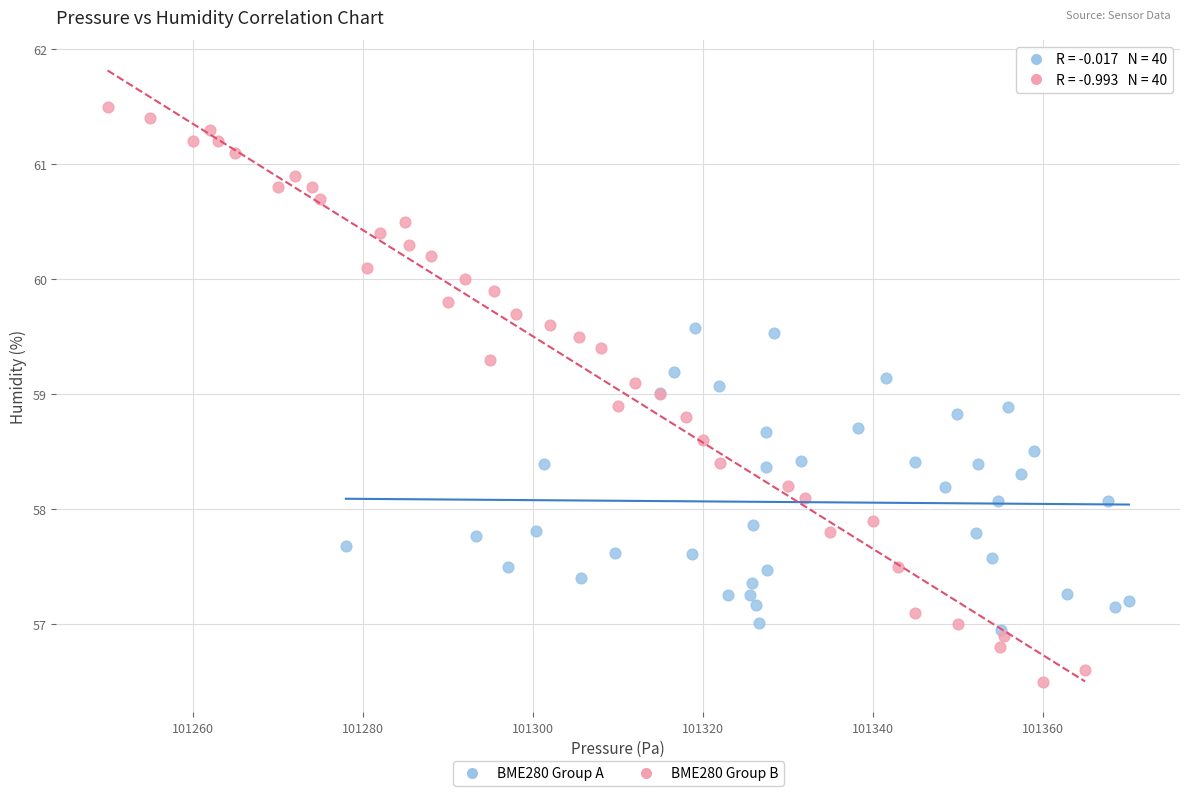

Which series has the largest Y range (max minus min)?

BME280 Group B